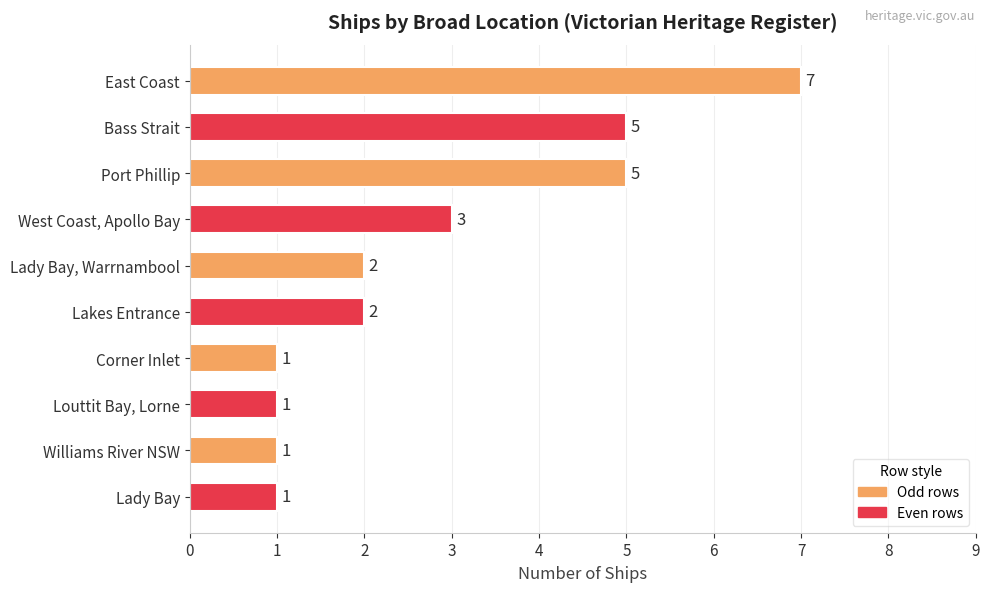

Is it true that the value at Lakes Entrance is 0?

False